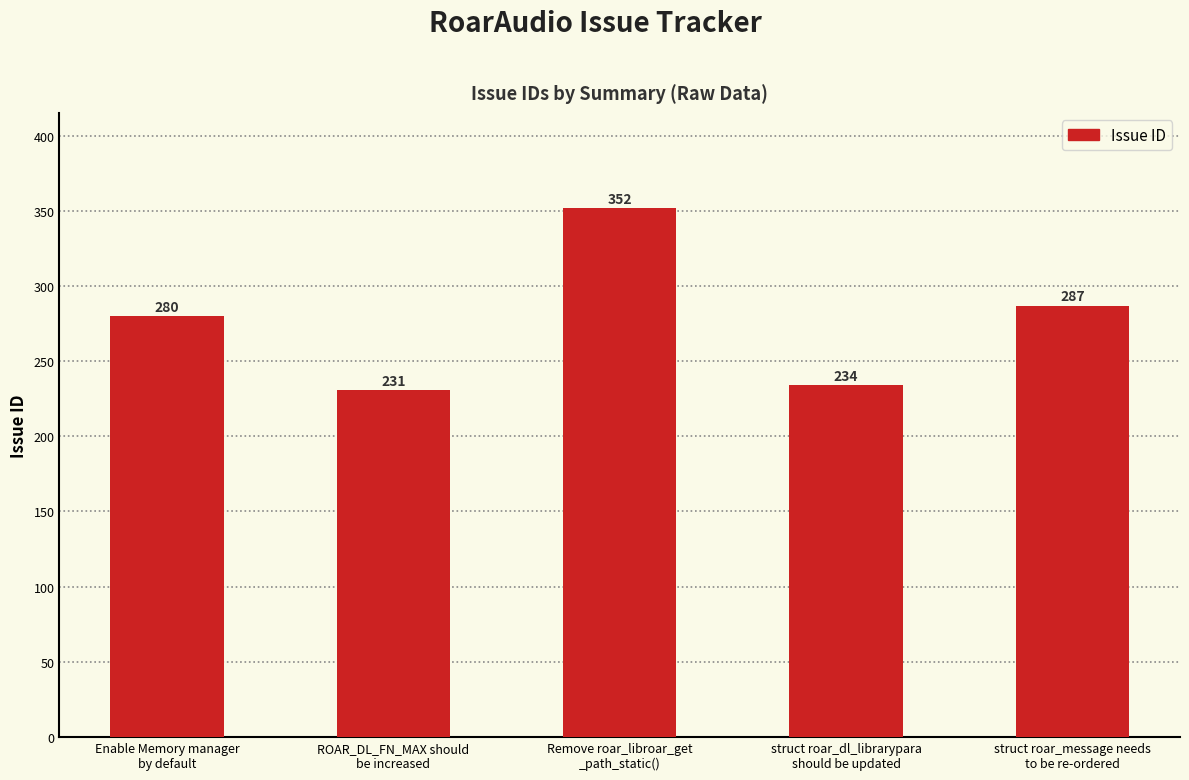

Reading left to right, transcribe all the data shown in this chart.

280	231	352	234	287